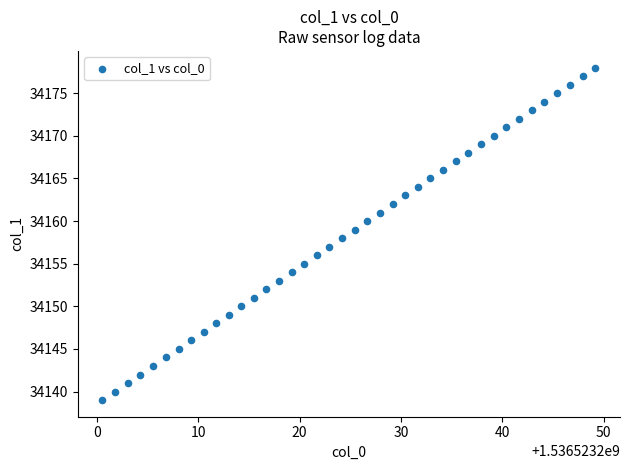

What is the range of Y values (max minus min)?

39